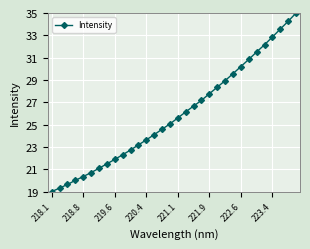

What is the value of the 3rd point from the left?

19.6